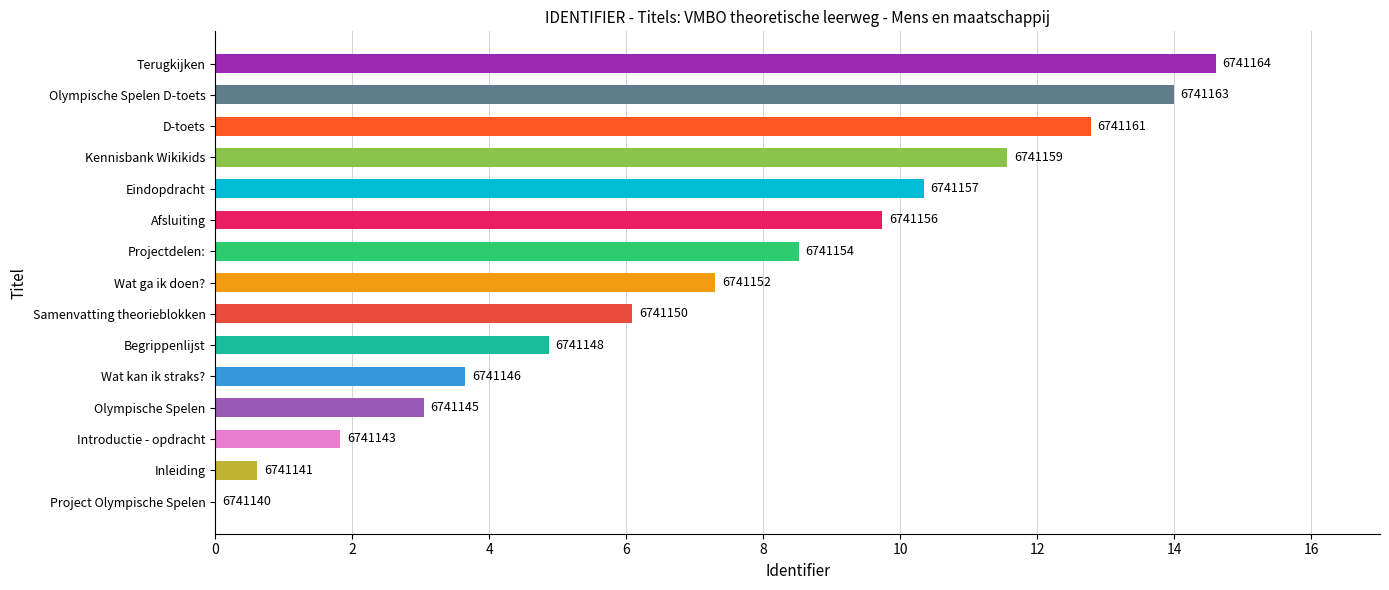

Are the bars horizontal?

Yes